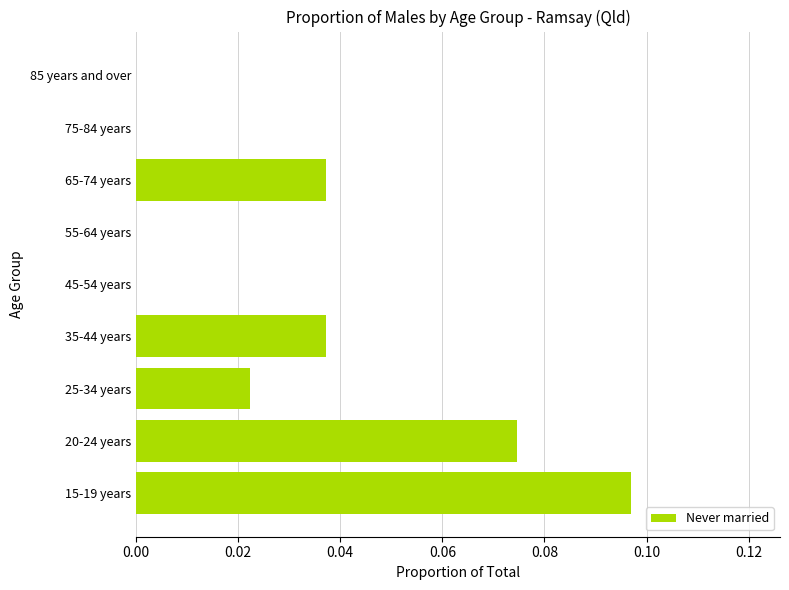

True or false: the data shows 0.0 at 85 years and over.

True